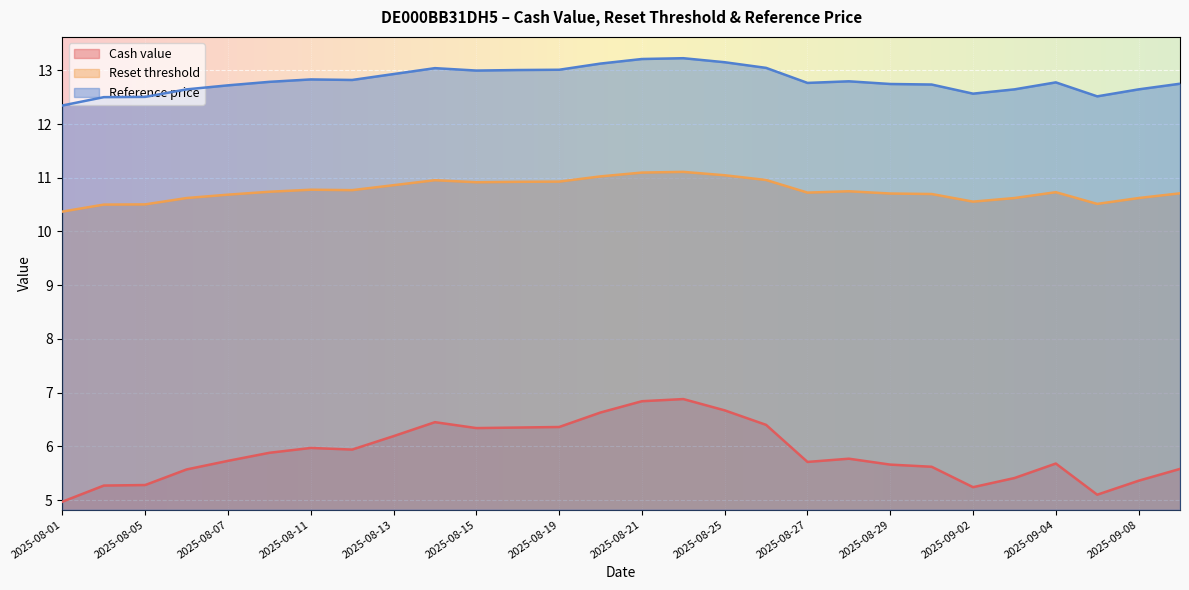

Is the value of Reset threshold at 2025-08-13 greater than the value of Reference price at 2025-08-26?

No